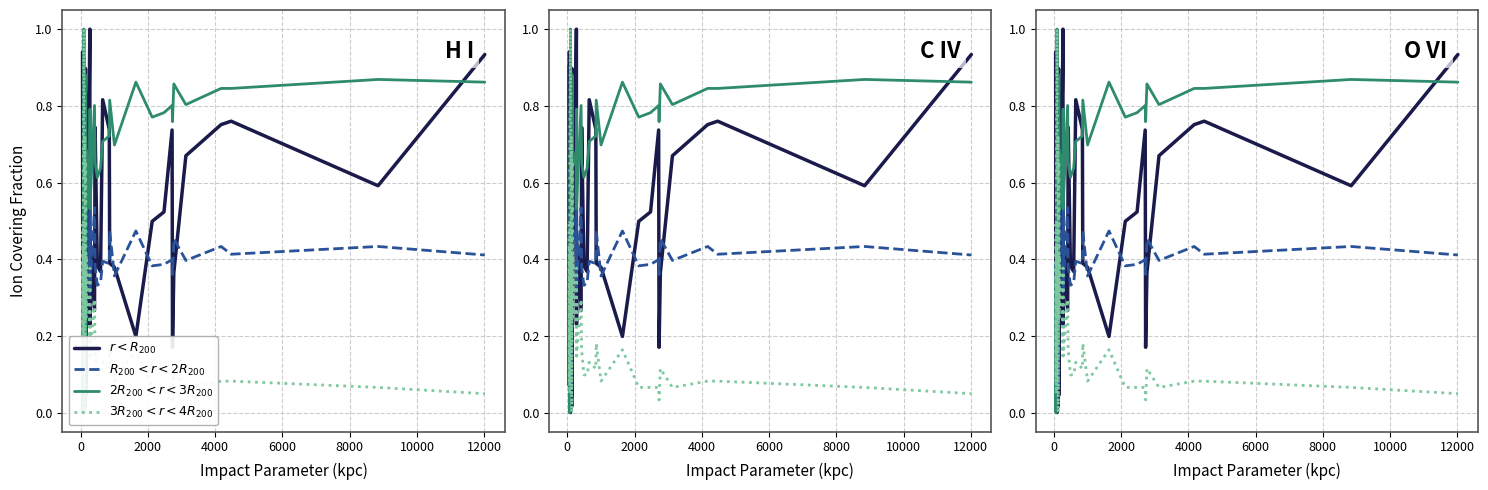

At which category is the sum across all series the highest?

12000